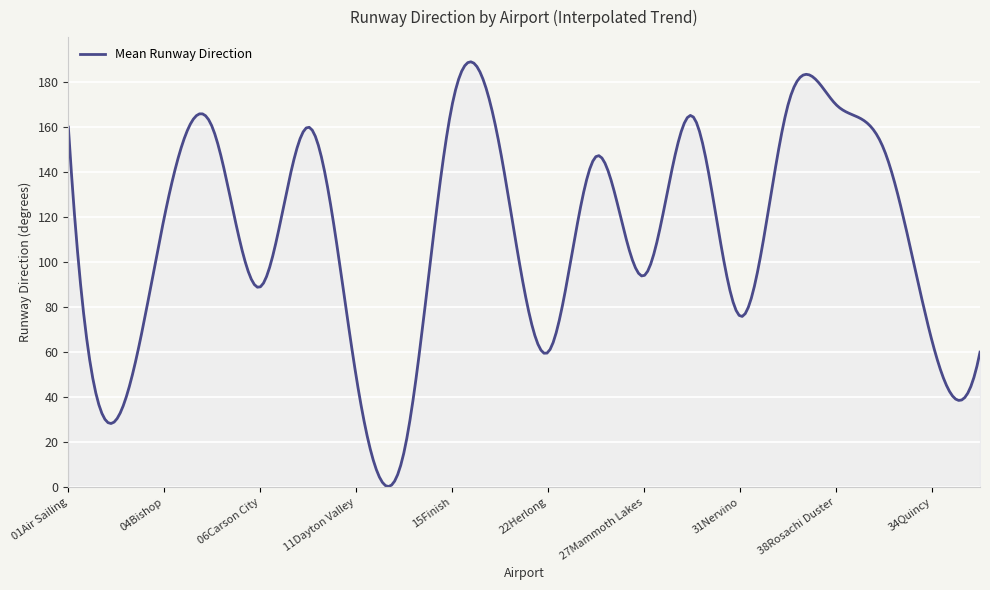

What is the average value?

111.3